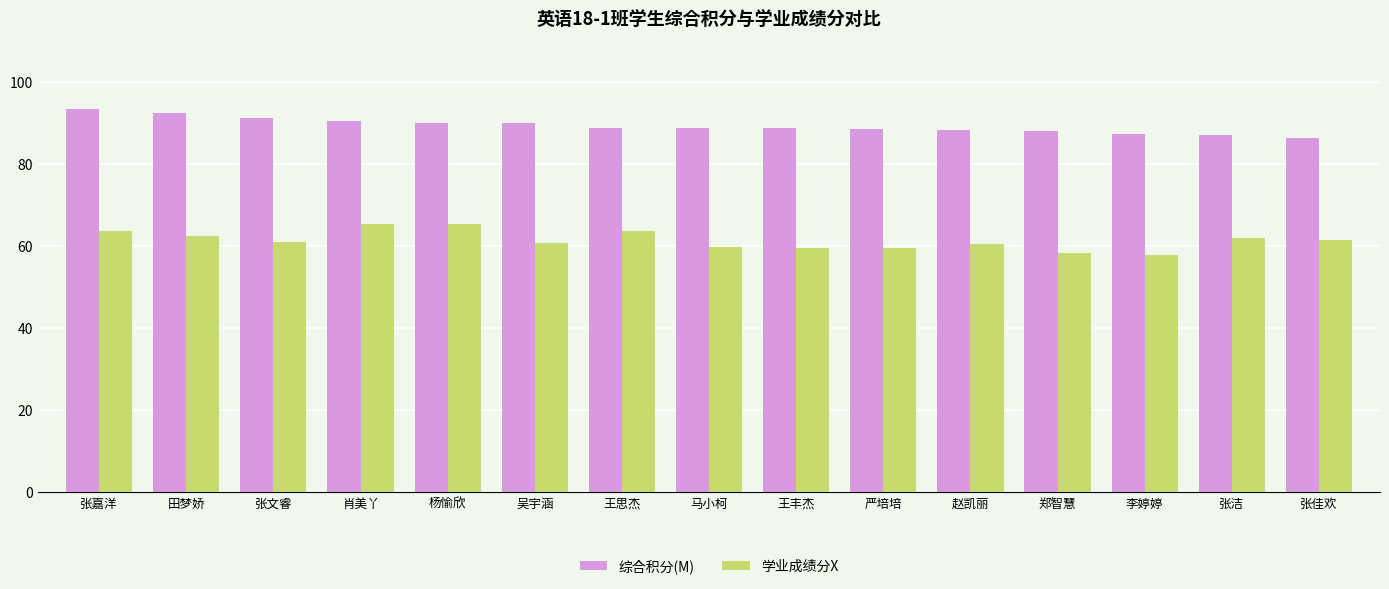

What position from the right is 吴宇涵?

10